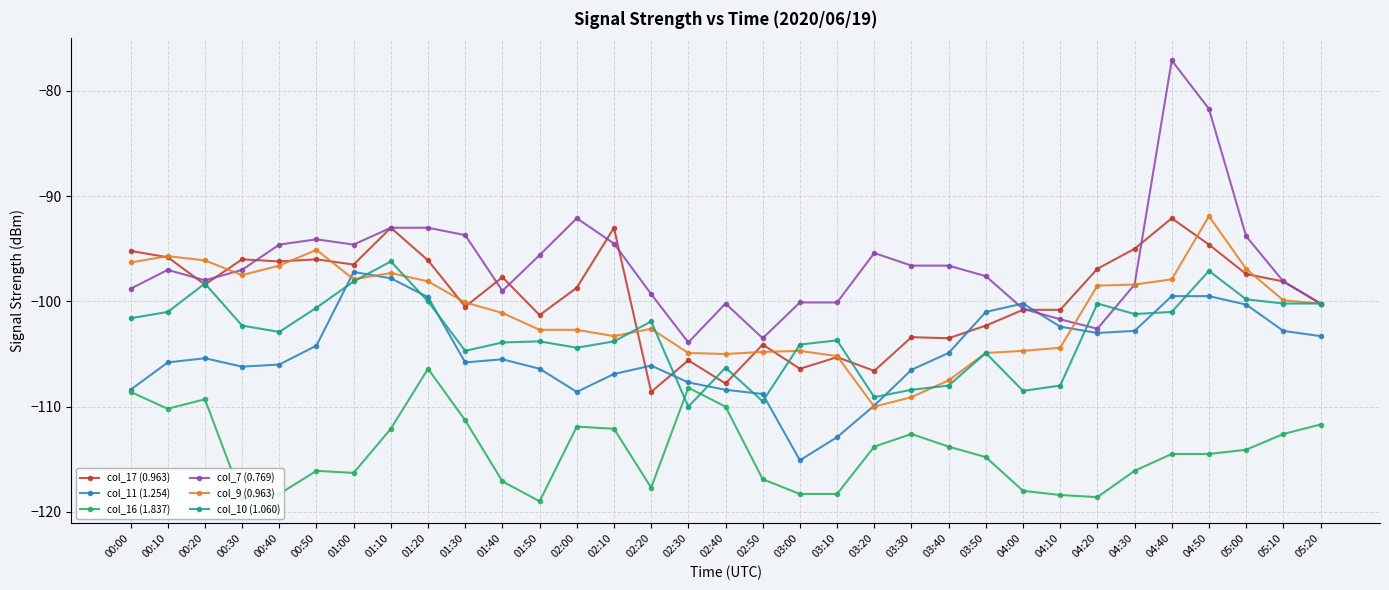

Count the number of data series in this chart.

6